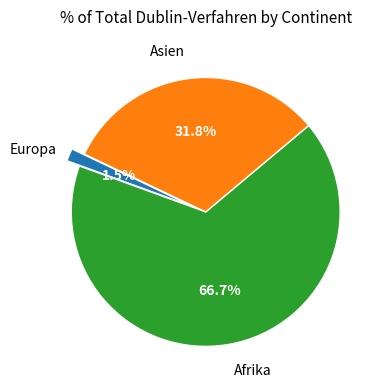

Is there any slice that represents more than half of the pie?

Yes